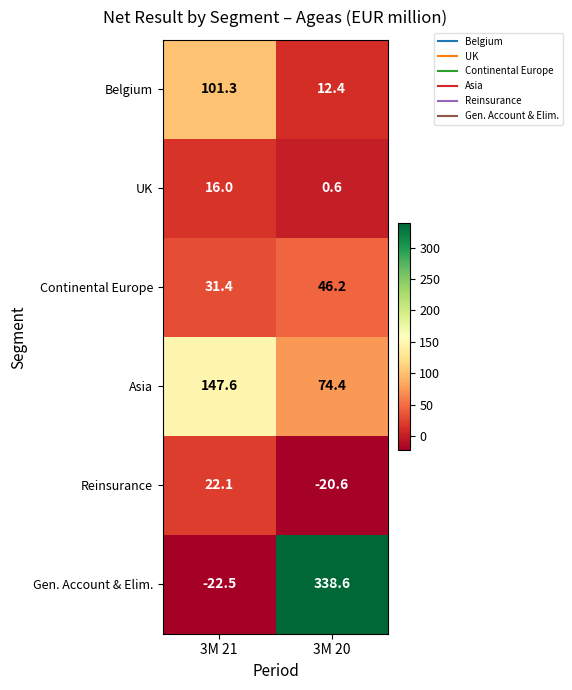

Reading right to left, transcribe all the data shown in this chart.

Belgium: 3M 20=12.4	3M 21=101.3
UK: 3M 20=0.6	3M 21=16.0
Continental Europe: 3M 20=46.2	3M 21=31.4
Asia: 3M 20=74.4	3M 21=147.6
Reinsurance: 3M 20=-20.6	3M 21=22.1
Gen. Account & Elim.: 3M 20=338.6	3M 21=-22.5